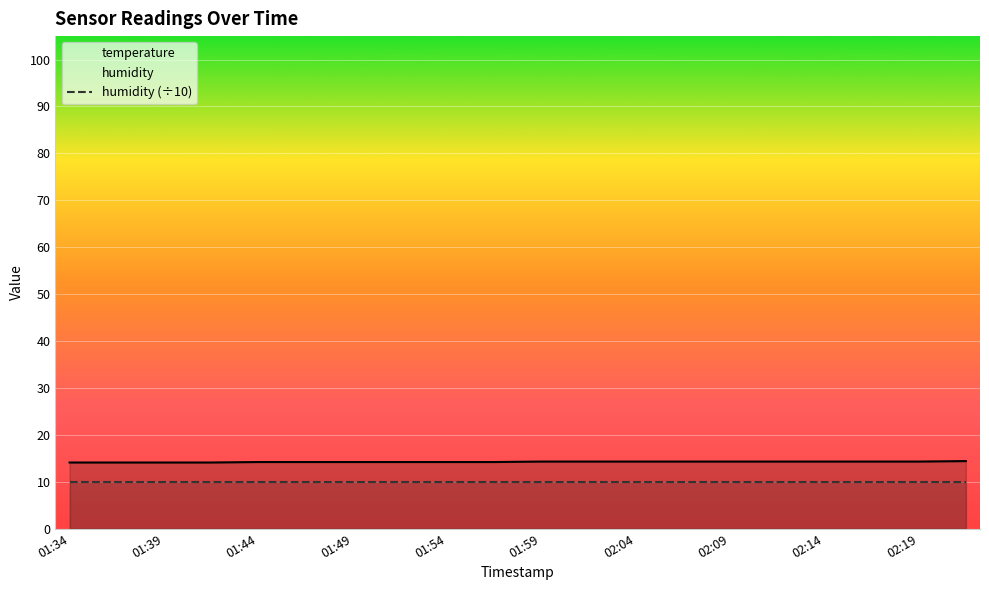

What is the change in value from 02:17 to 02:22?

+0.1